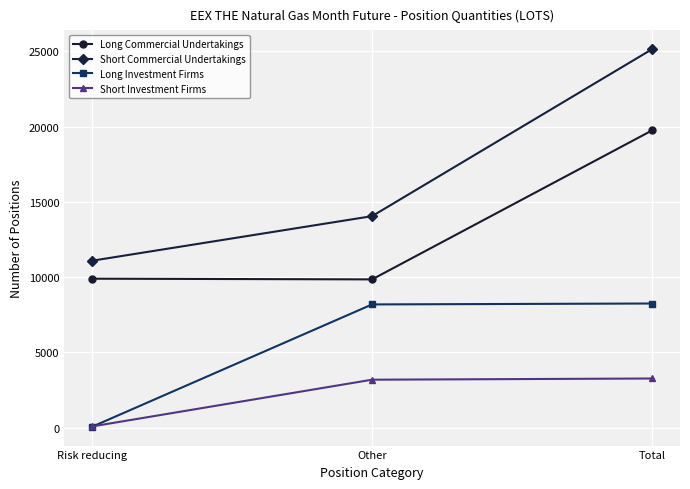

What is the difference between the maximum and minimum values in the Long Investment Firms series?

8183